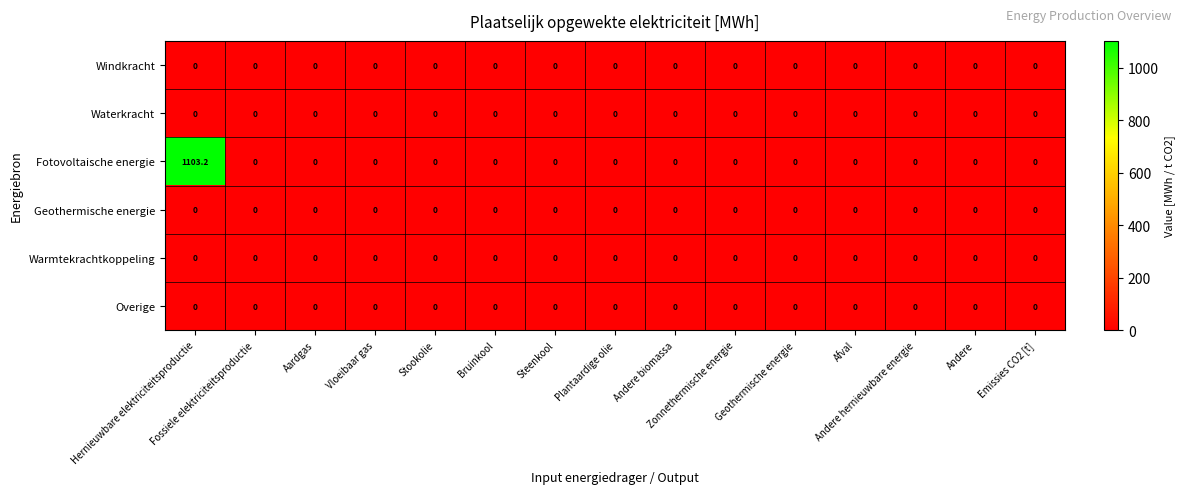

Which series has the largest total across all categories?

Fotovoltaische energie